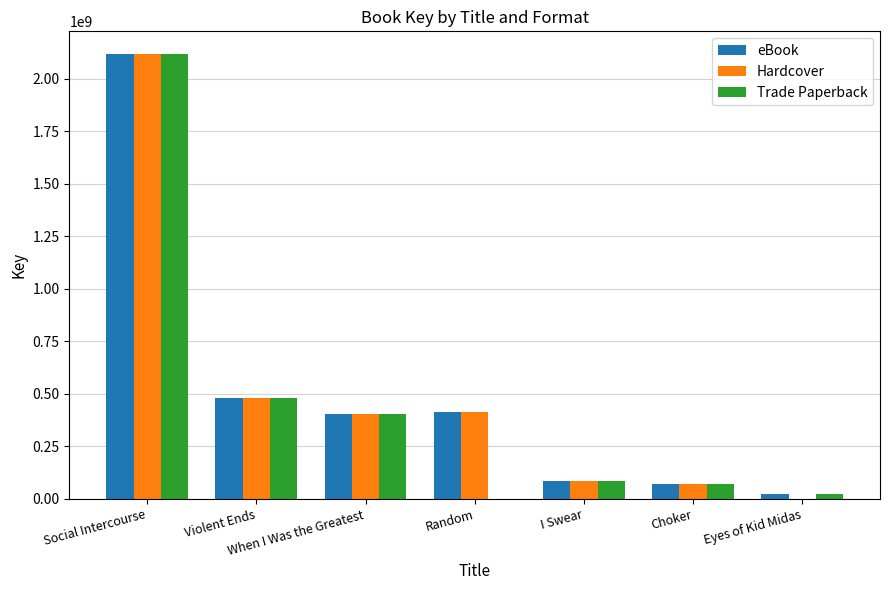

Where is Hardcover nearest to the value 1059725984?

Violent Ends